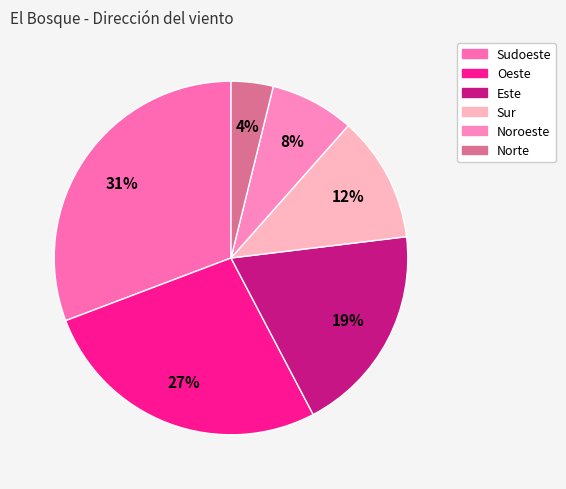

To the nearest percent, what portion does Norte represent?

4%